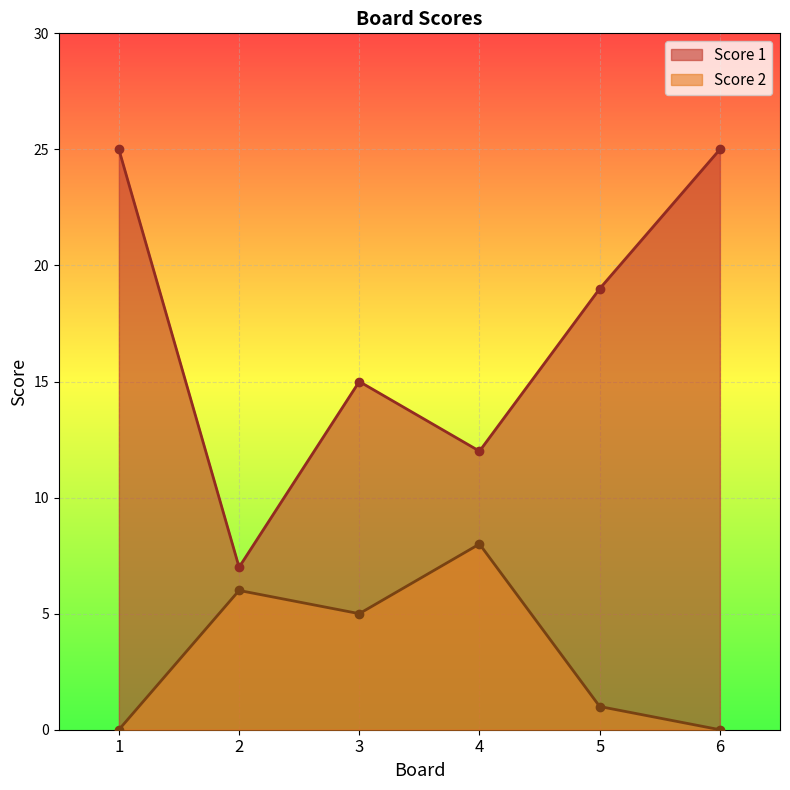

What is the maximum value shown in the chart?

25